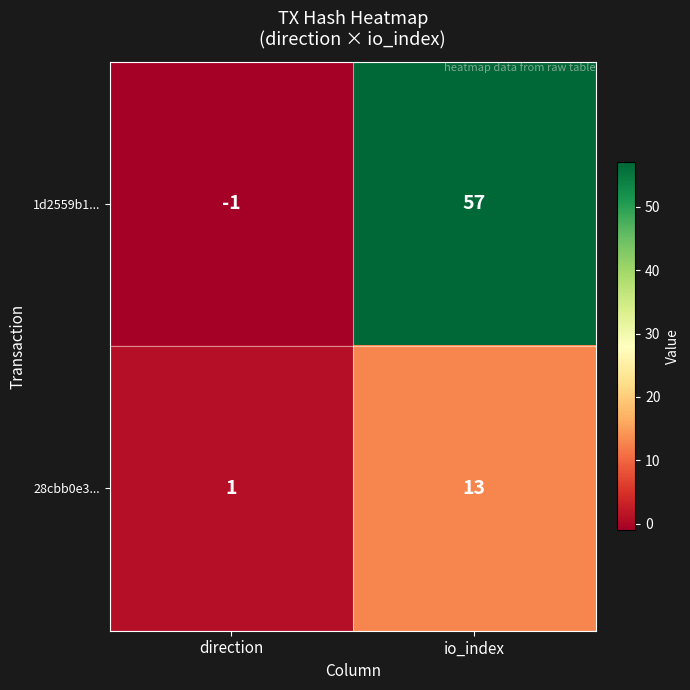

Between direction and io_index, which series saw the biggest shift?

1d2559b1...